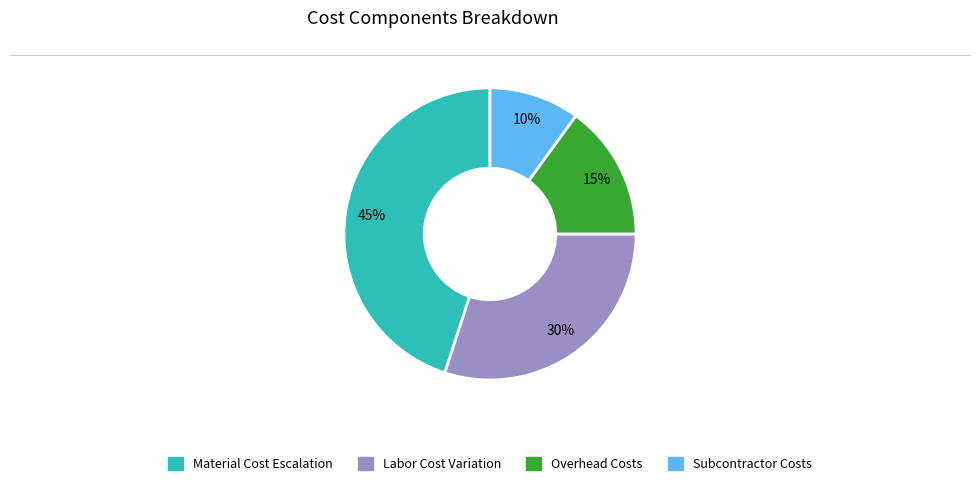

How many segments does this pie chart have?

4